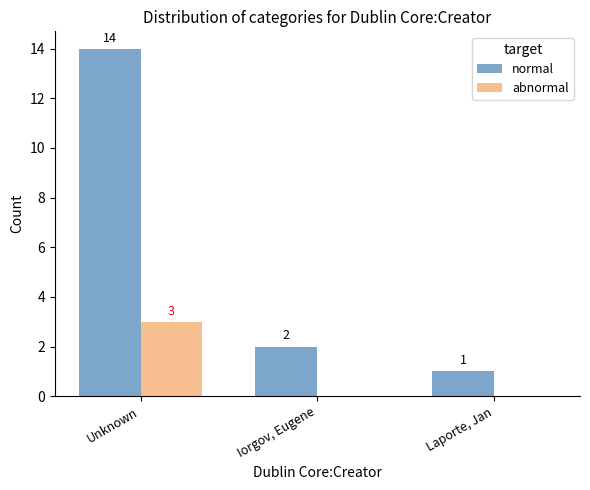

Which series changed the most between Iorgov, Eugene and Laporte, Jan?

normal